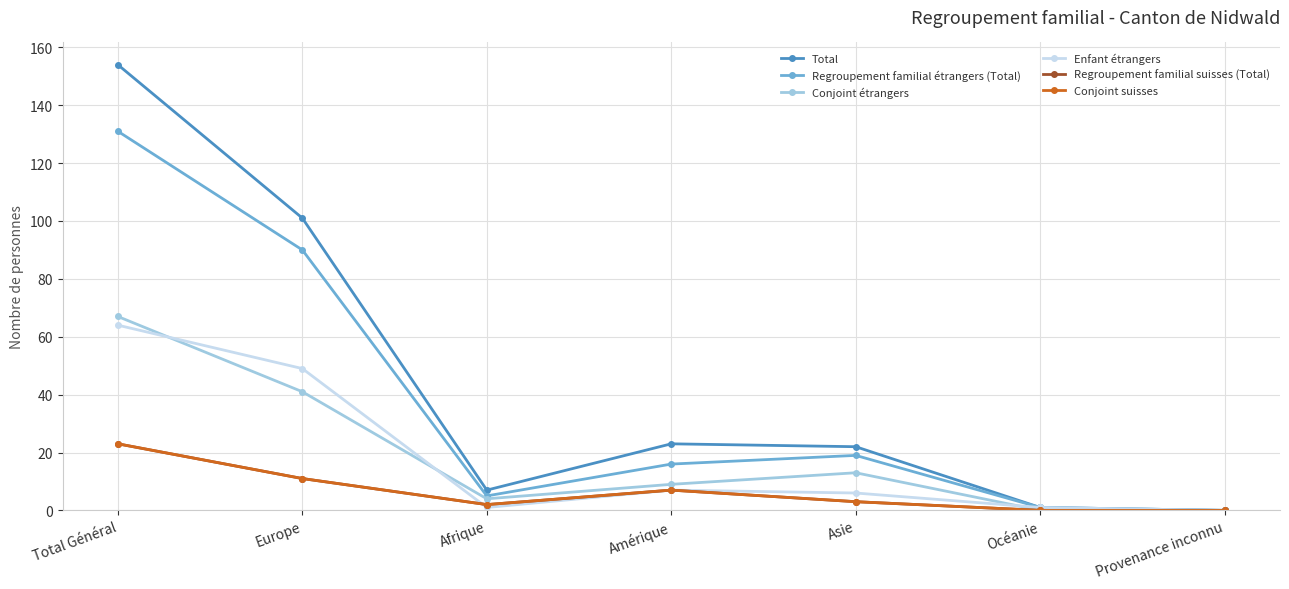

Which series has the largest range (max minus min)?

Total